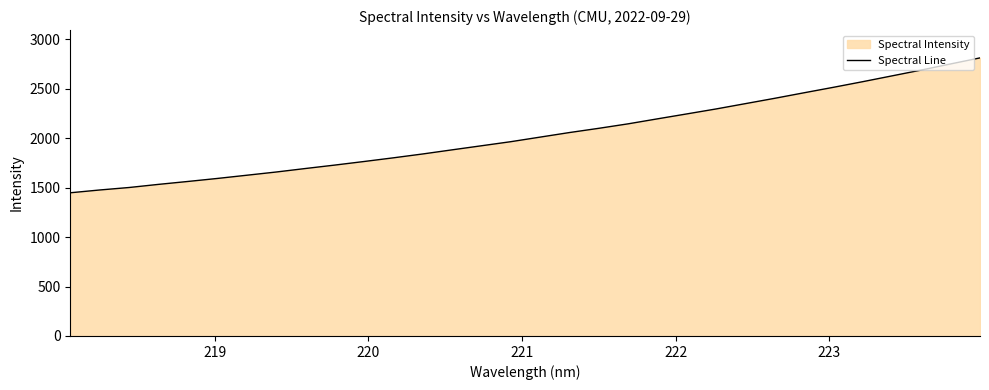

What is the difference between the maximum and minimum values?

1364.3